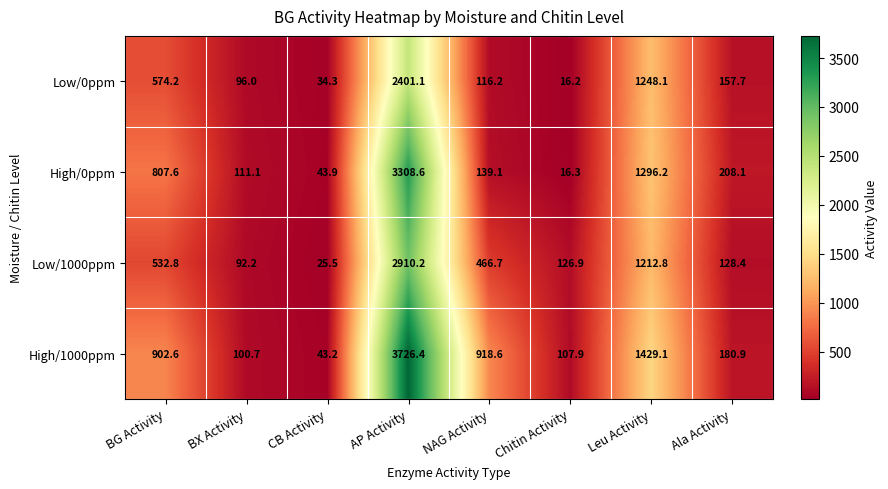

Which series has the largest range (max minus min)?

High/1000ppm